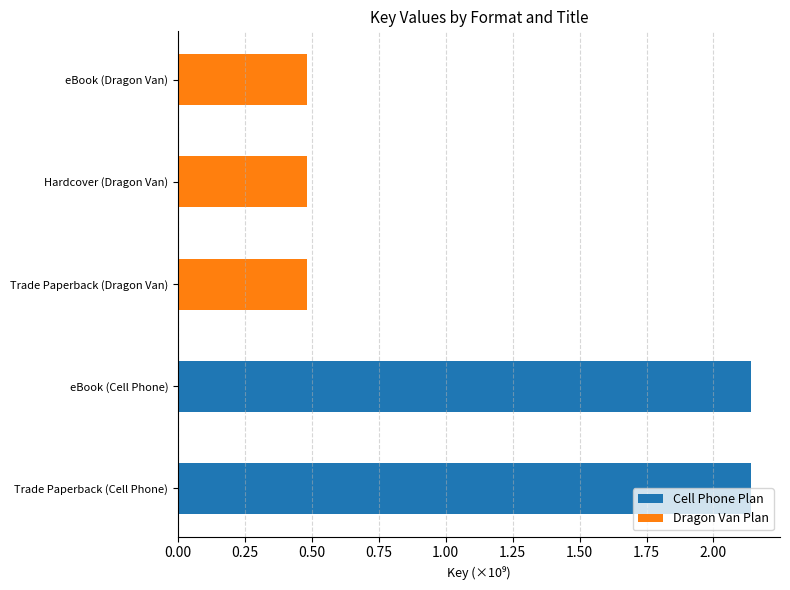

What is the difference between the values at eBook (Cell Phone) and Trade Paperback (Dragon Van)?

1.7